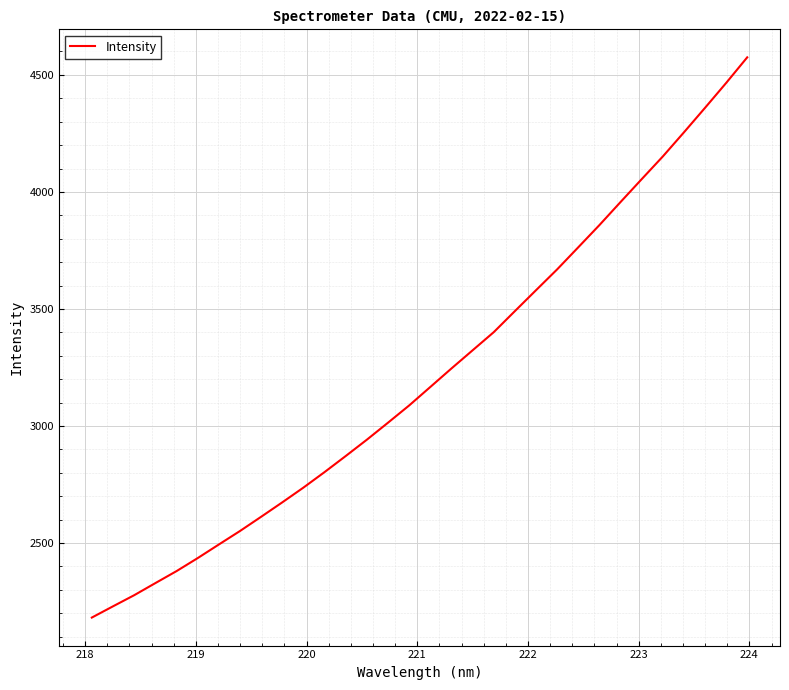

What is the difference between the maximum and minimum values?

2393.5